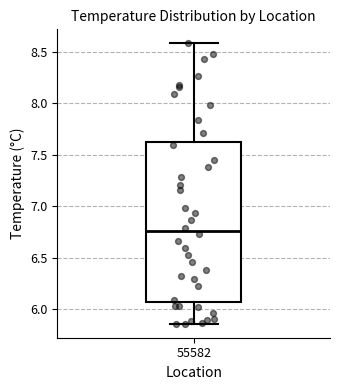

Where is the lower edge of the box at x = 55582 on the y-axis? The values are not printed on the chart, so give them approximately, as read against the axis.

6.10